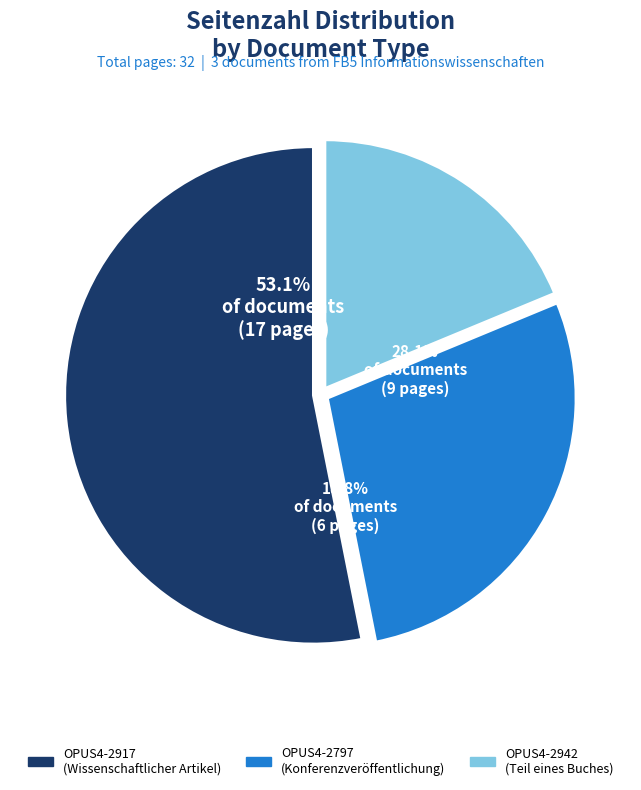

What percentage do OPUS4-2797 and OPUS4-2917 together represent?

81.2%